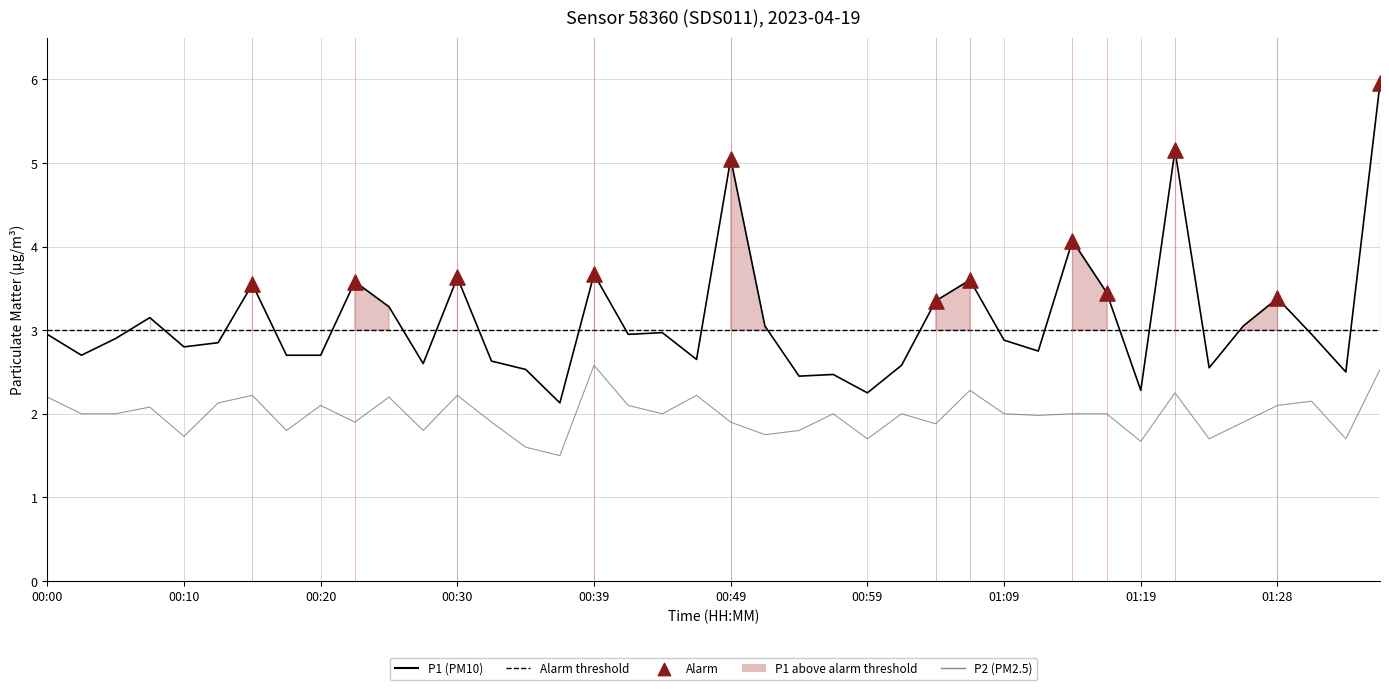

At which category is the sum across all series the highest?

01:36